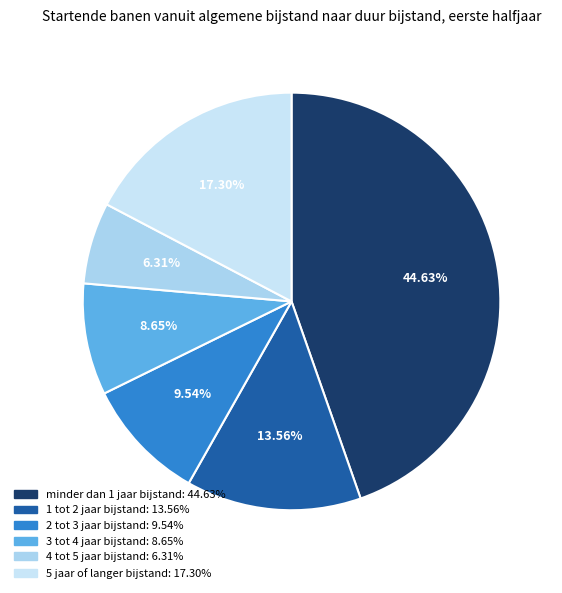

Does any single category account for the majority?

No